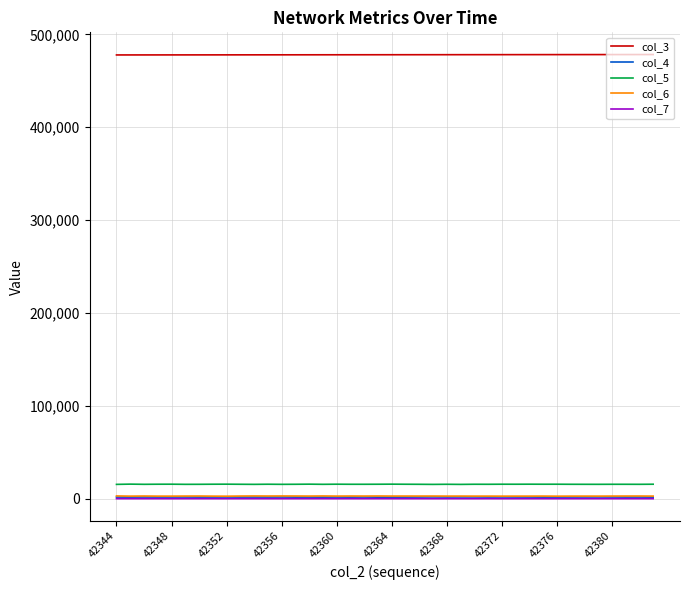

True or false: col_6 and col_3 intersect in this chart.

False